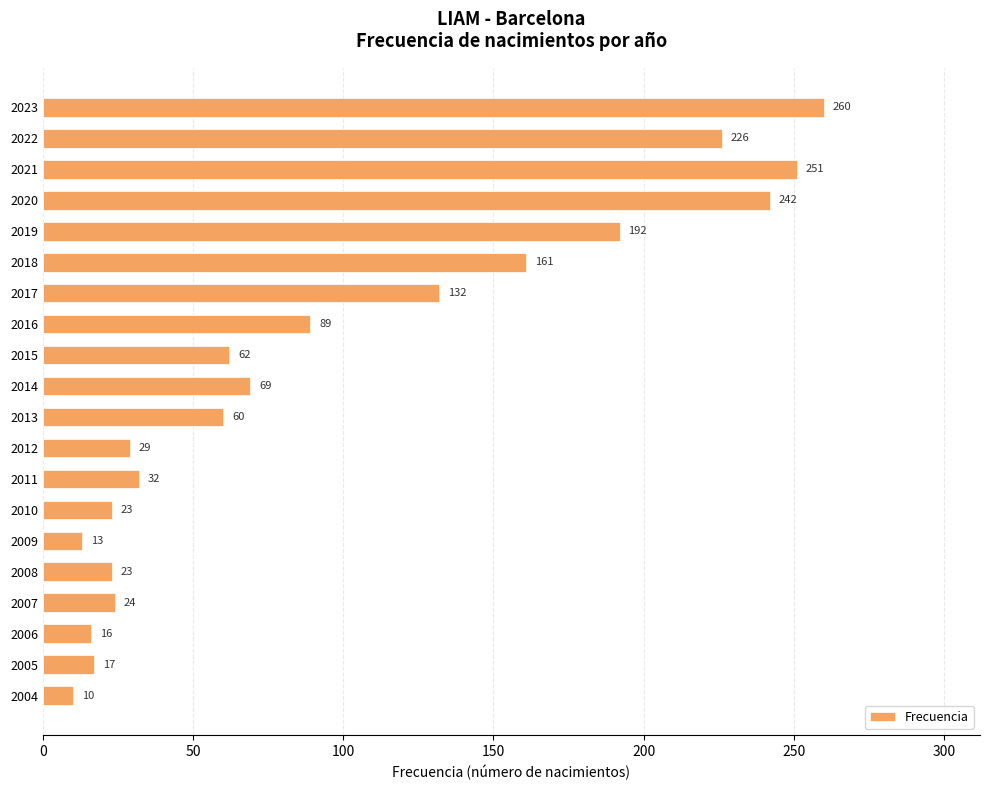

What is the value of the 9th bar from the top?

62